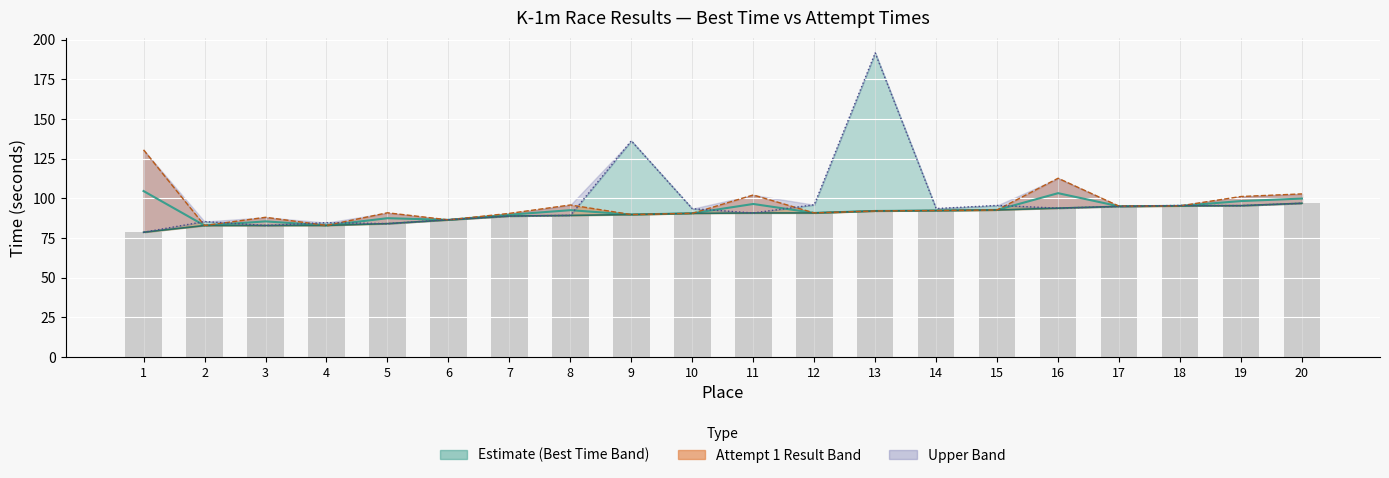

What is the minimum value shown in the chart?

78.6